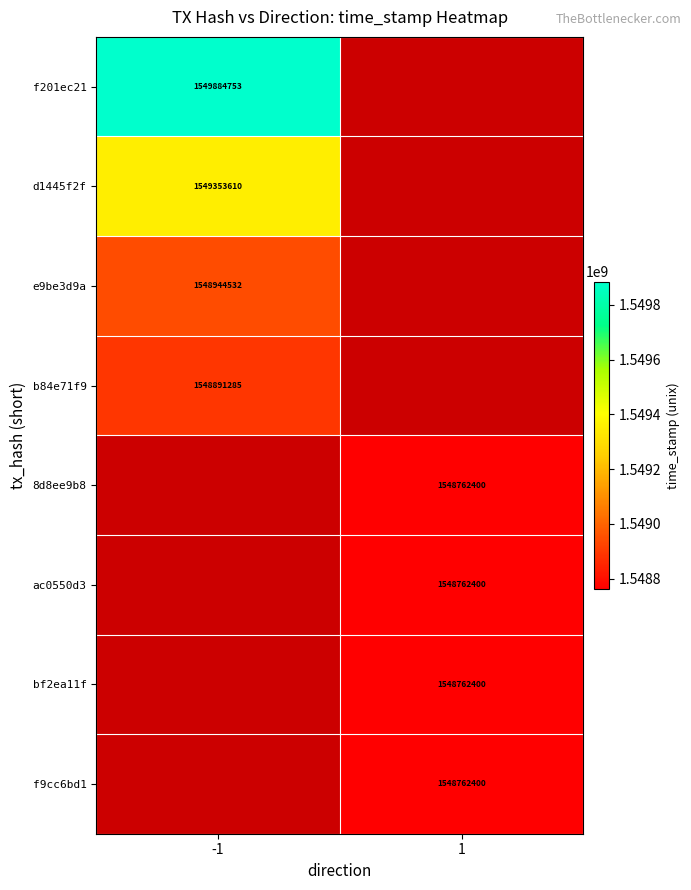

The value of e9be3d9a at -1 is 696951094. True or false?

False